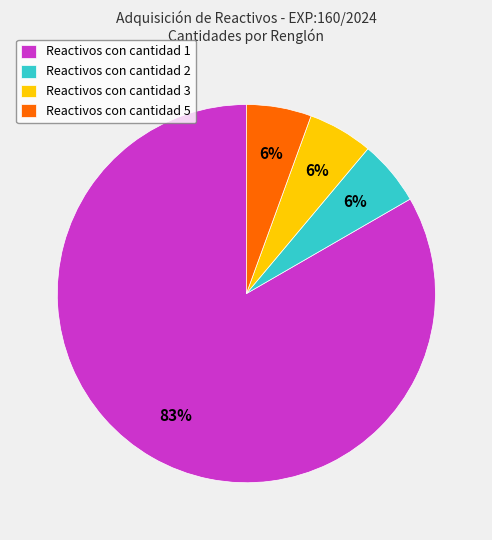

To the nearest percent, what is the average slice percentage?

25%